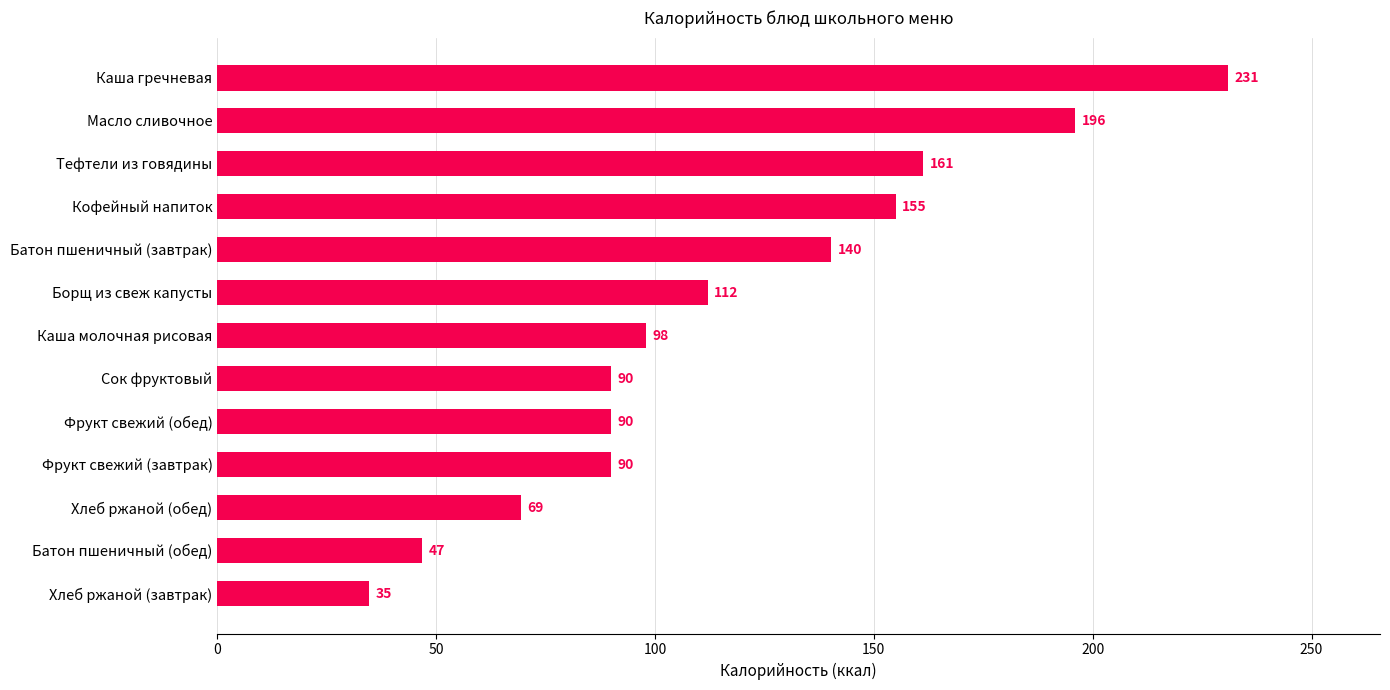

What is the average value?

116.5